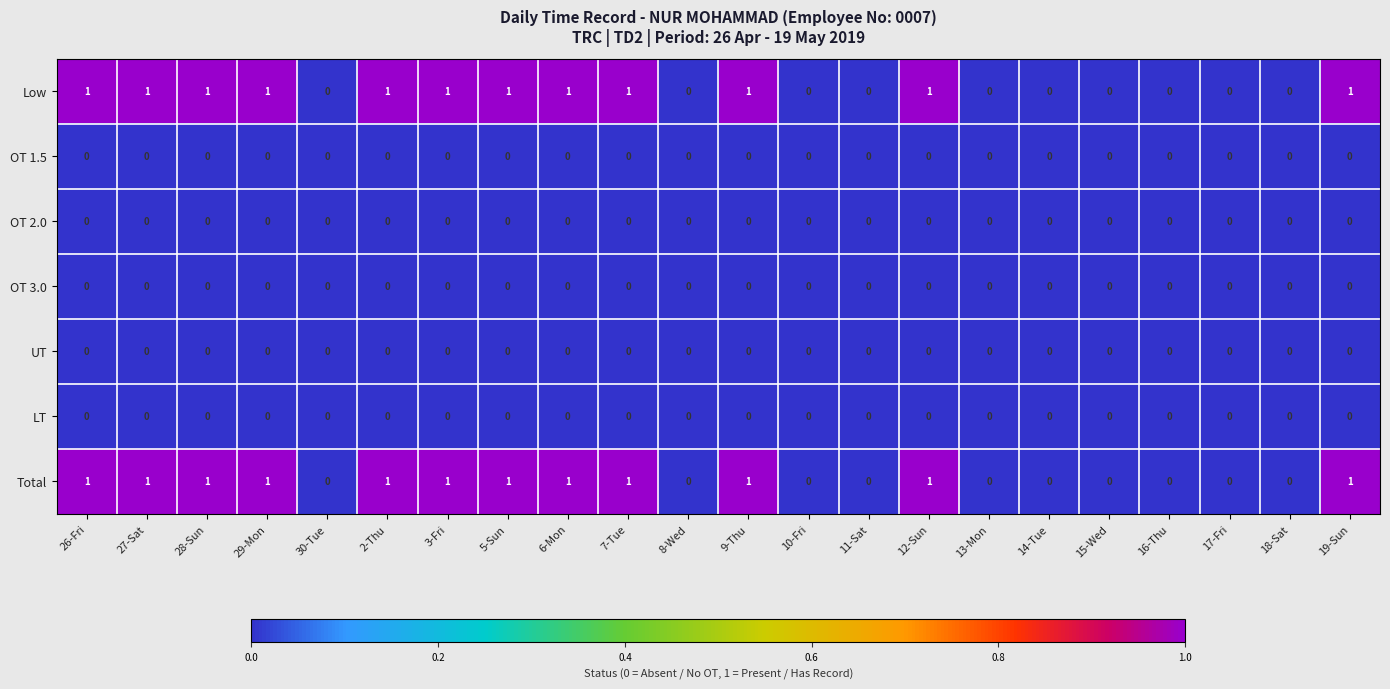

The value of OT 3.0 at 29-Mon is 0. True or false?

True